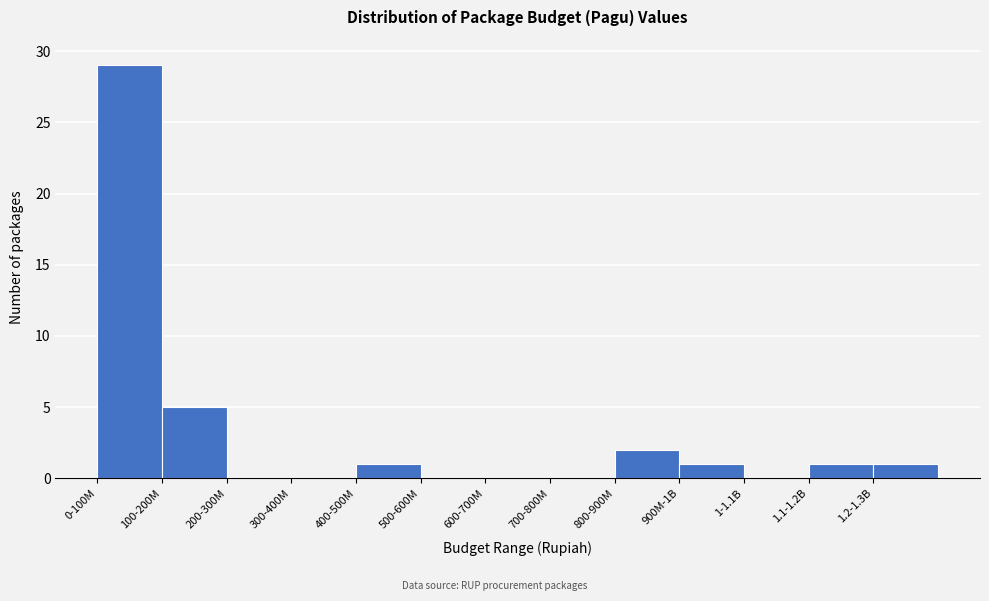

Reading left to right, extract all data points from this chart.

0-100M=29	100-200M=5	200-300M=0	300-400M=0	400-500M=1	500-600M=0	600-700M=0	700-800M=0	800-900M=2	900M-1B=1	1-1.1B=0	1.1-1.2B=1	1.2-1.3B=1